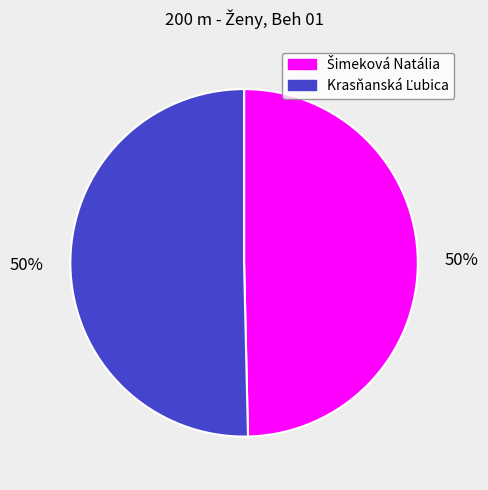

How many slices are in this pie chart?

2